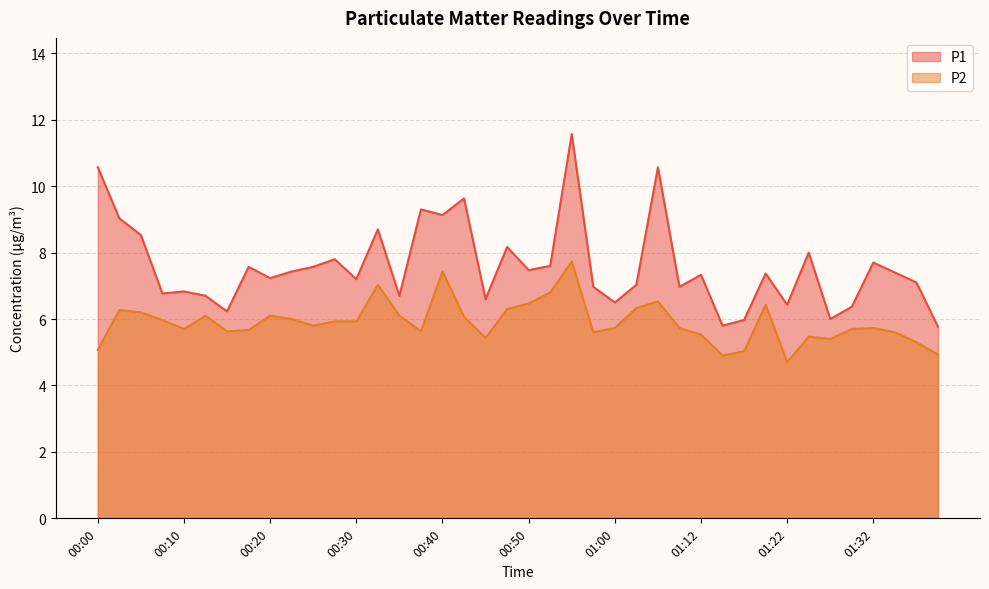

True or false: P2 and P1 intersect in this chart.

False